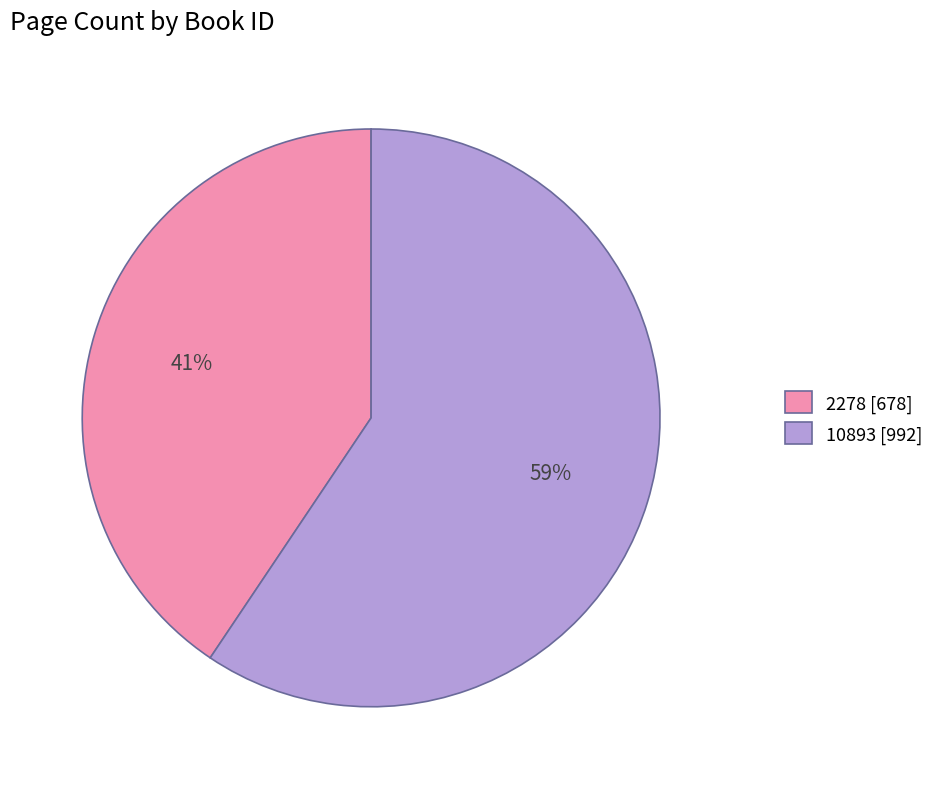

To the nearest percent, what is the average slice percentage?

50%